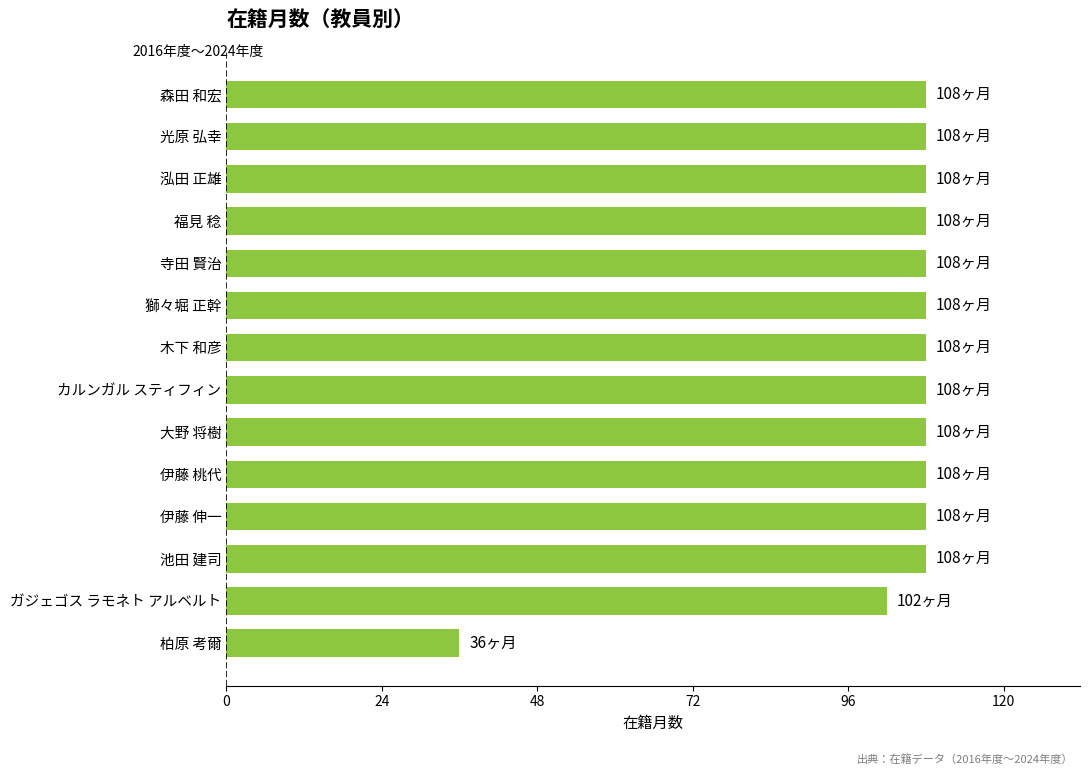

What is the sum of all values?

1434